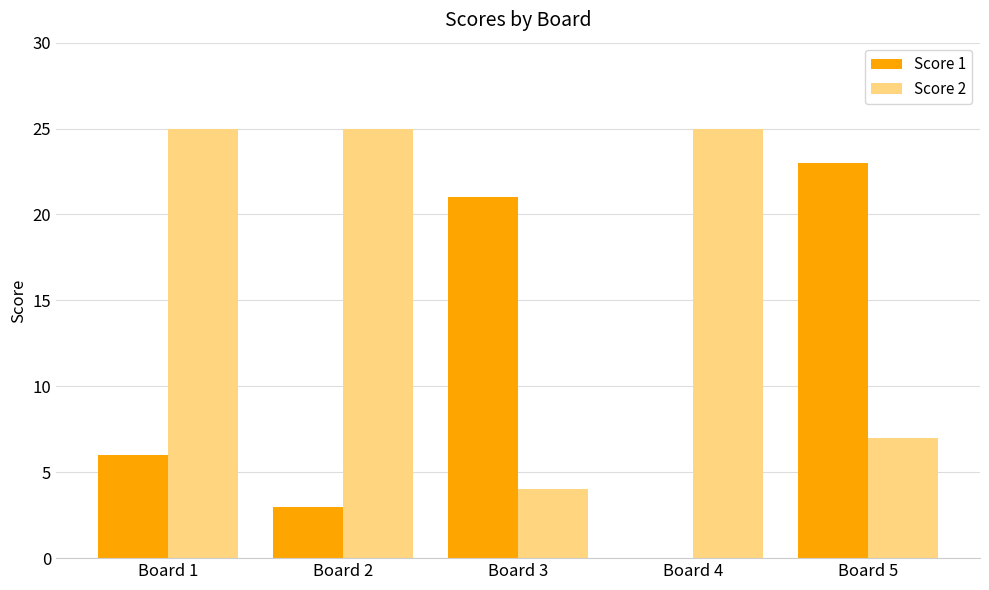

Between Board 2 and Board 3, which series saw the biggest shift?

Score 2